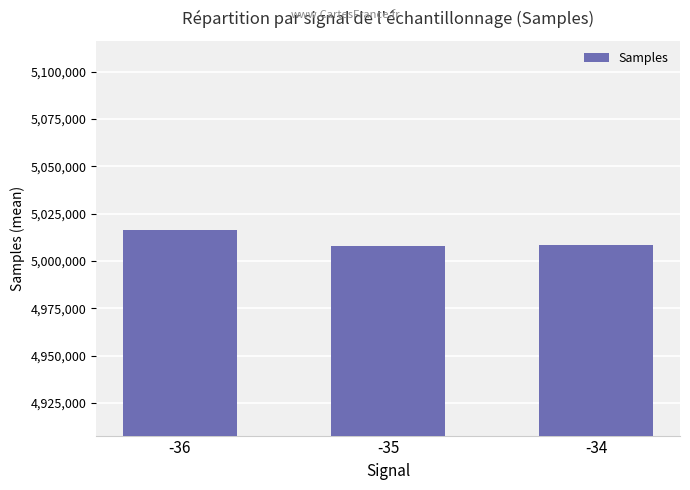

Approximately how many times larger is the value at -36 compared to -35?

1.0